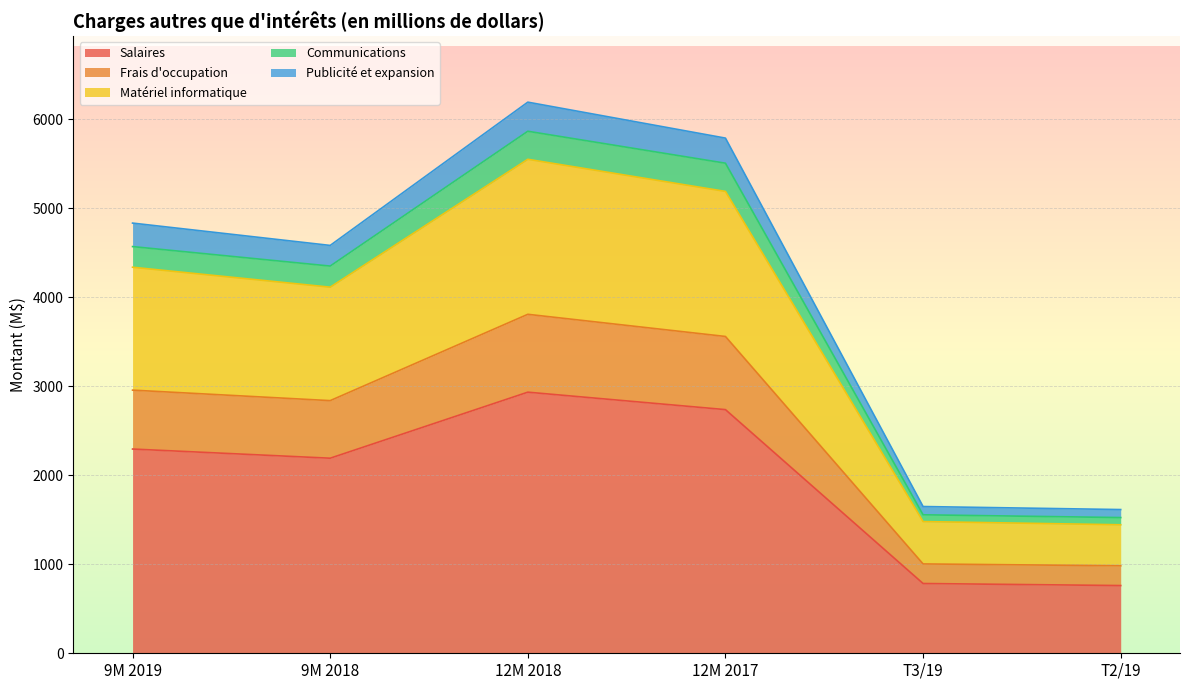

What is the minimum value for Salaires?

761